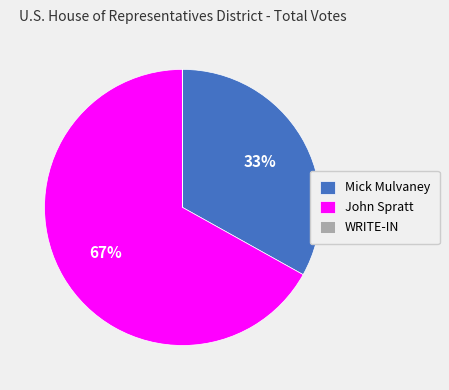

To the nearest percent, what is the average slice percentage?

33%